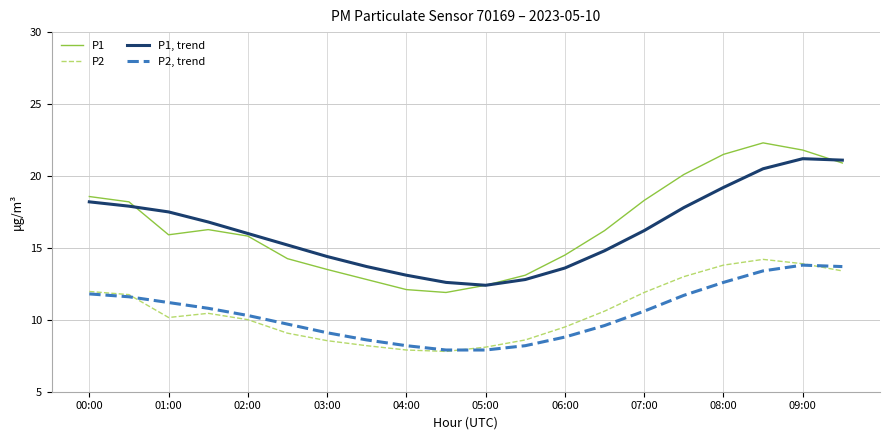

Rank the series by their maximum value, from highest to lowest.

P1, P1, trend, P2, P2, trend